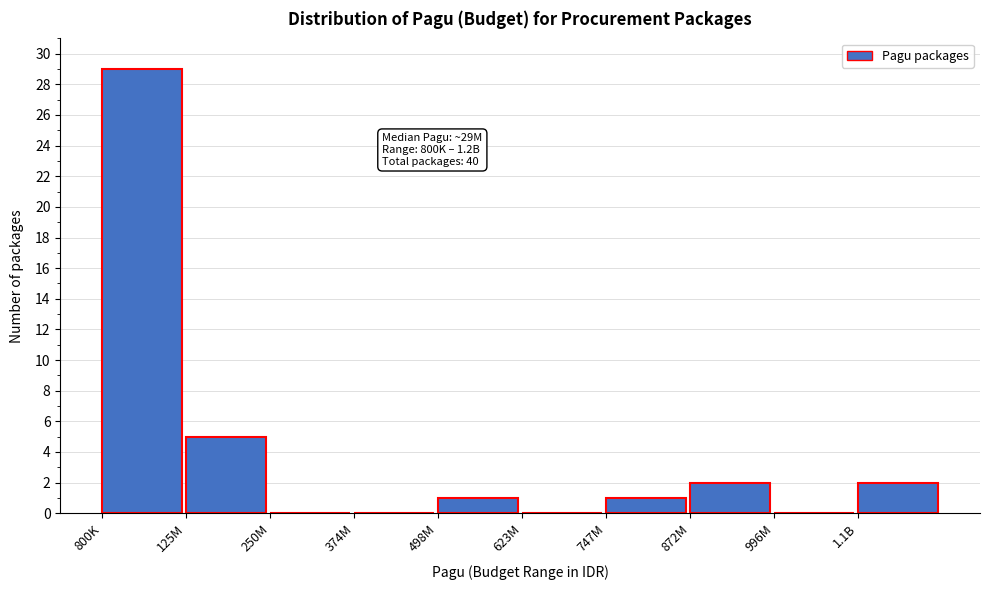

Reading right to left, transcribe all the data shown in this chart.

1.1B=2	996M=0	872M=2	747M=1	623M=0	498M=1	374M=0	250M=0	125M=5	800K=29